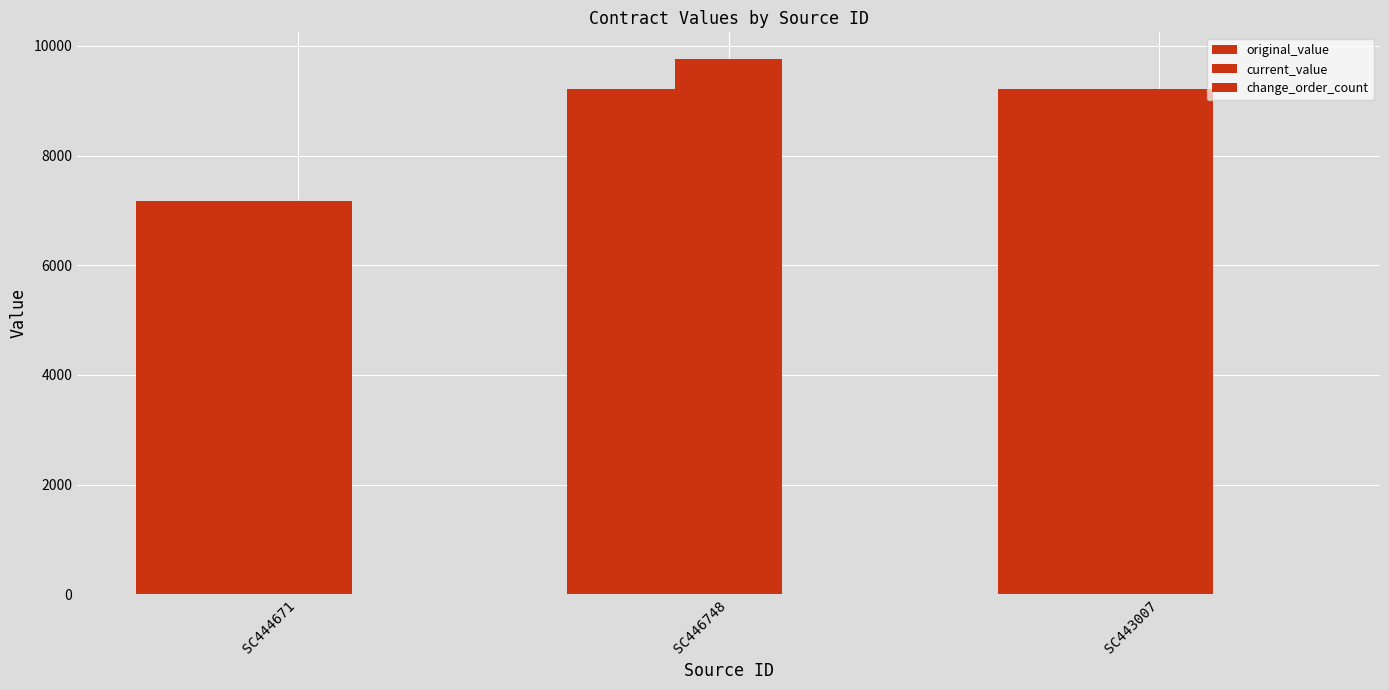

Is the value of change_order_count at SC443007 greater than the value of original_value at SC444671?

No